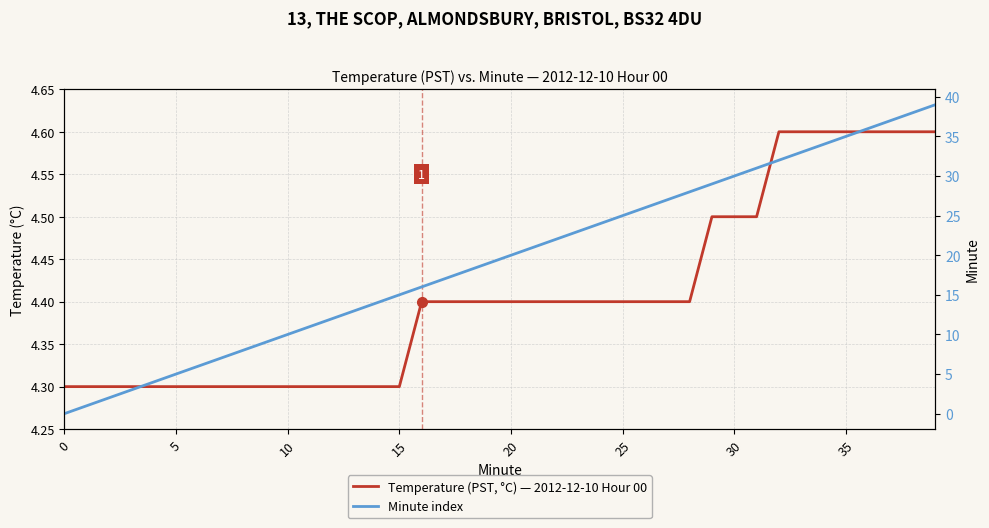

Does the chart have visible grid lines?

Yes